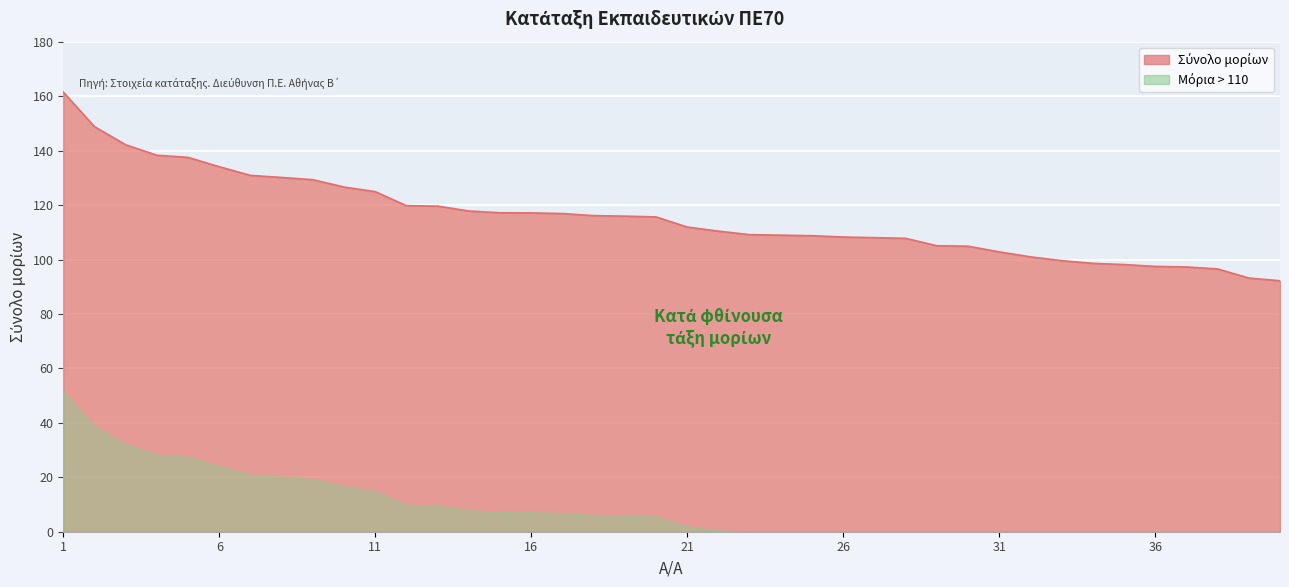

The value at 20 is 115.7. True or false?

True